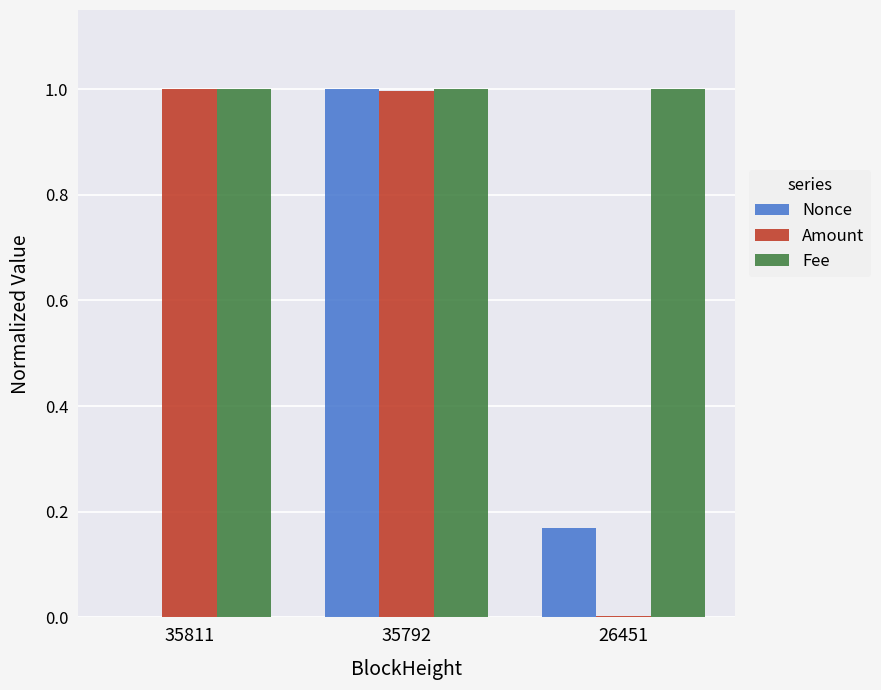

What is the maximum value shown in the chart?

1.0